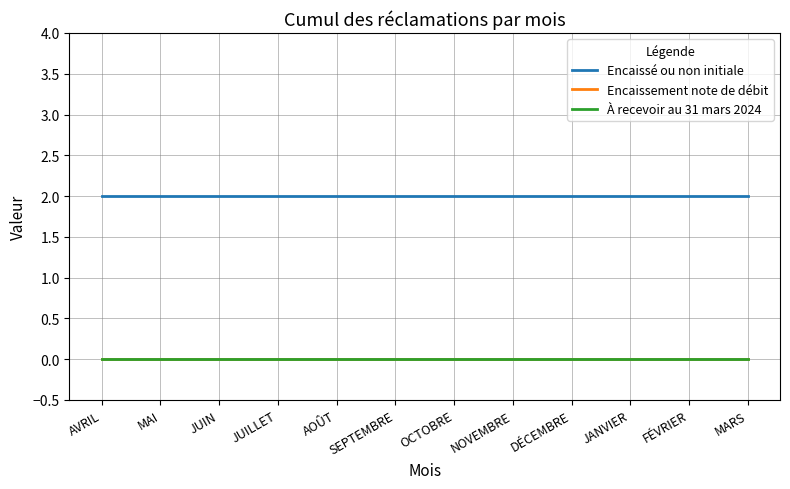

Does the chart display data point markers on the line(s)?

No